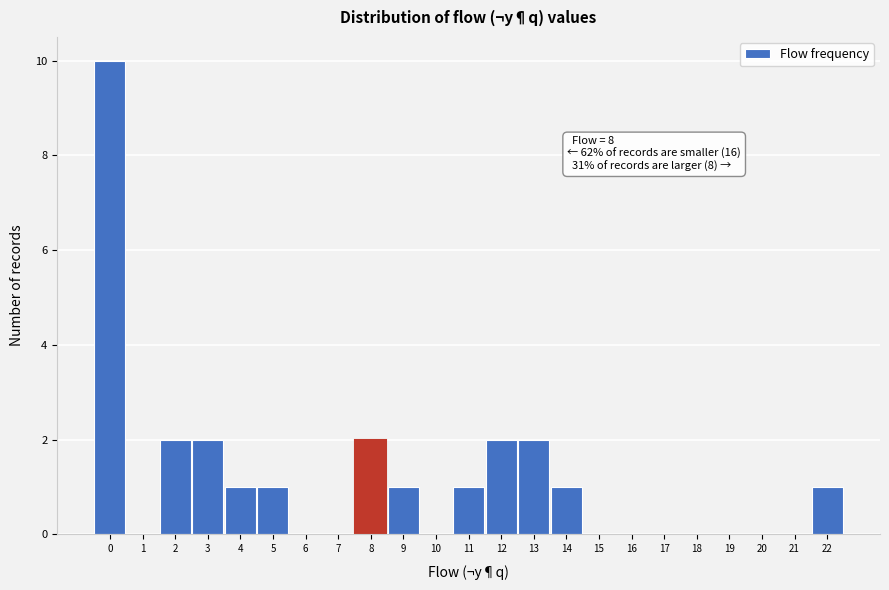

Over which range of the x-axis is the bar tallest?

-0.5 to 0.5